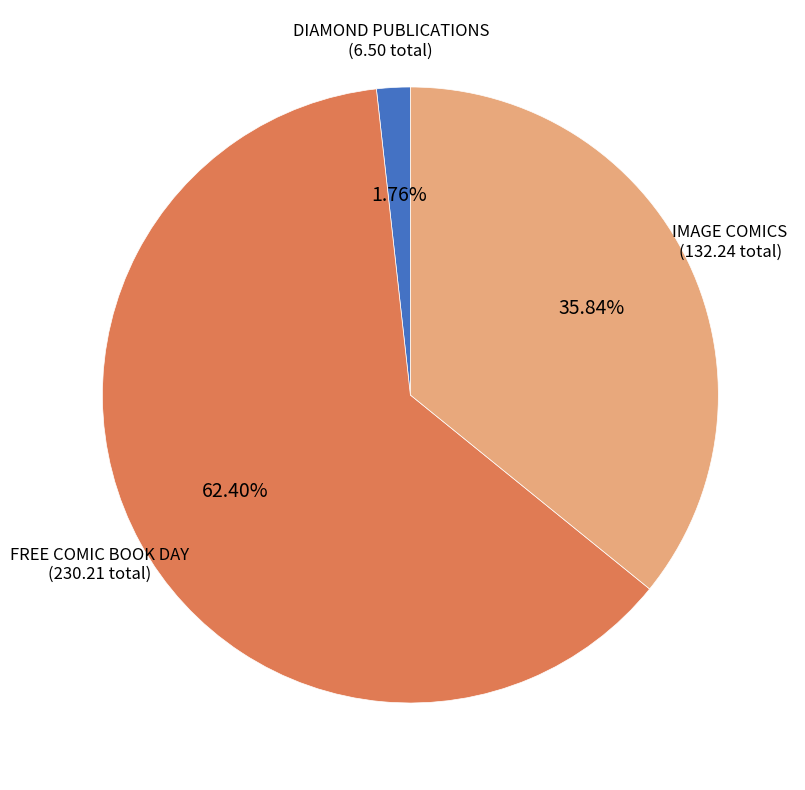

Rank the categories by value from lowest to highest.

DIAMOND PUBLICATIONS, IMAGE COMICS, FREE COMIC BOOK DAY